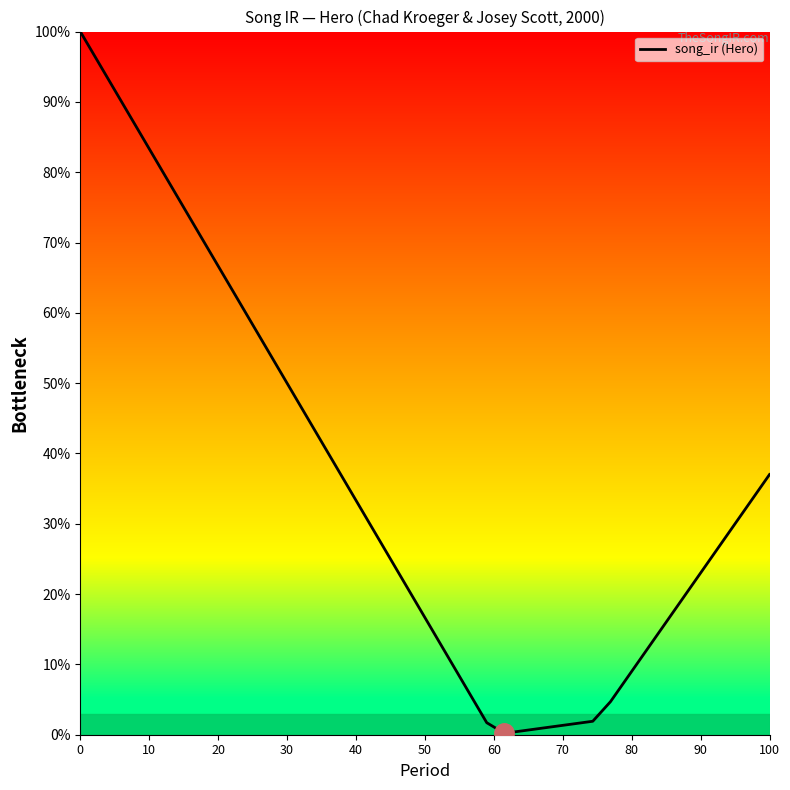

What is the greatest value displayed?

100.0